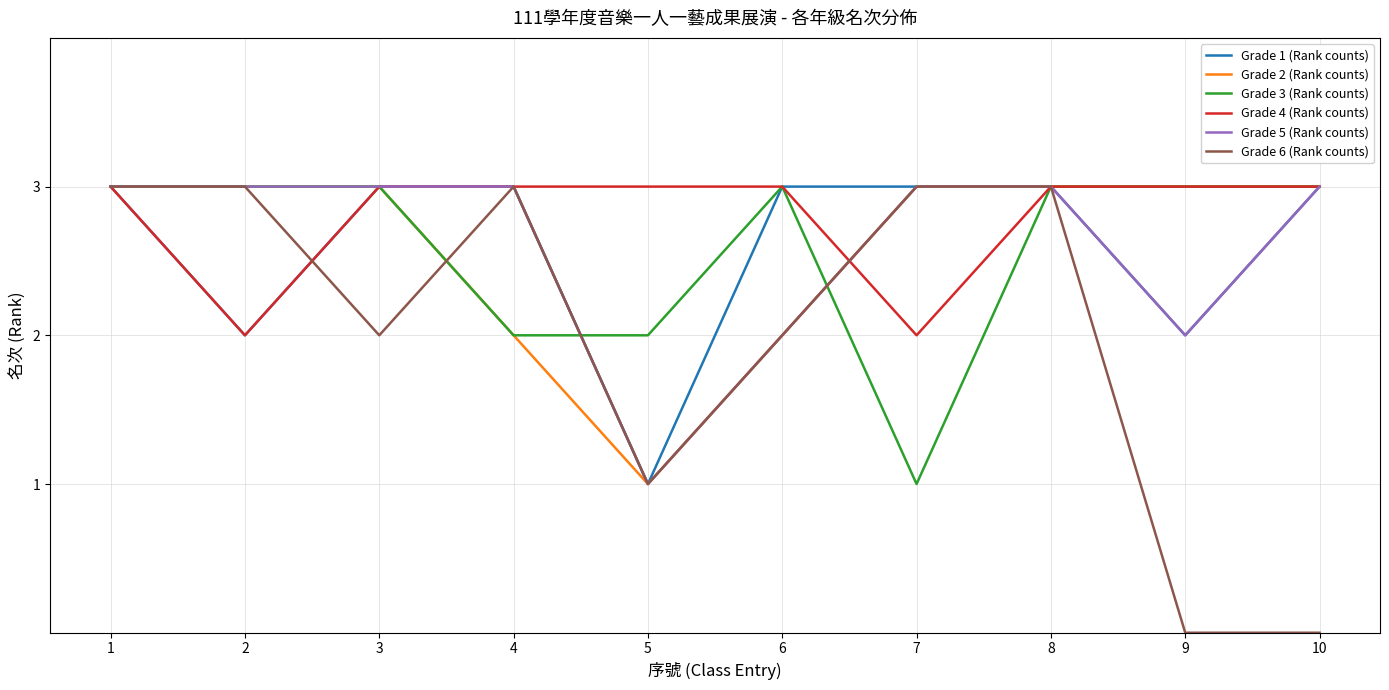

What is the greatest value displayed?

3